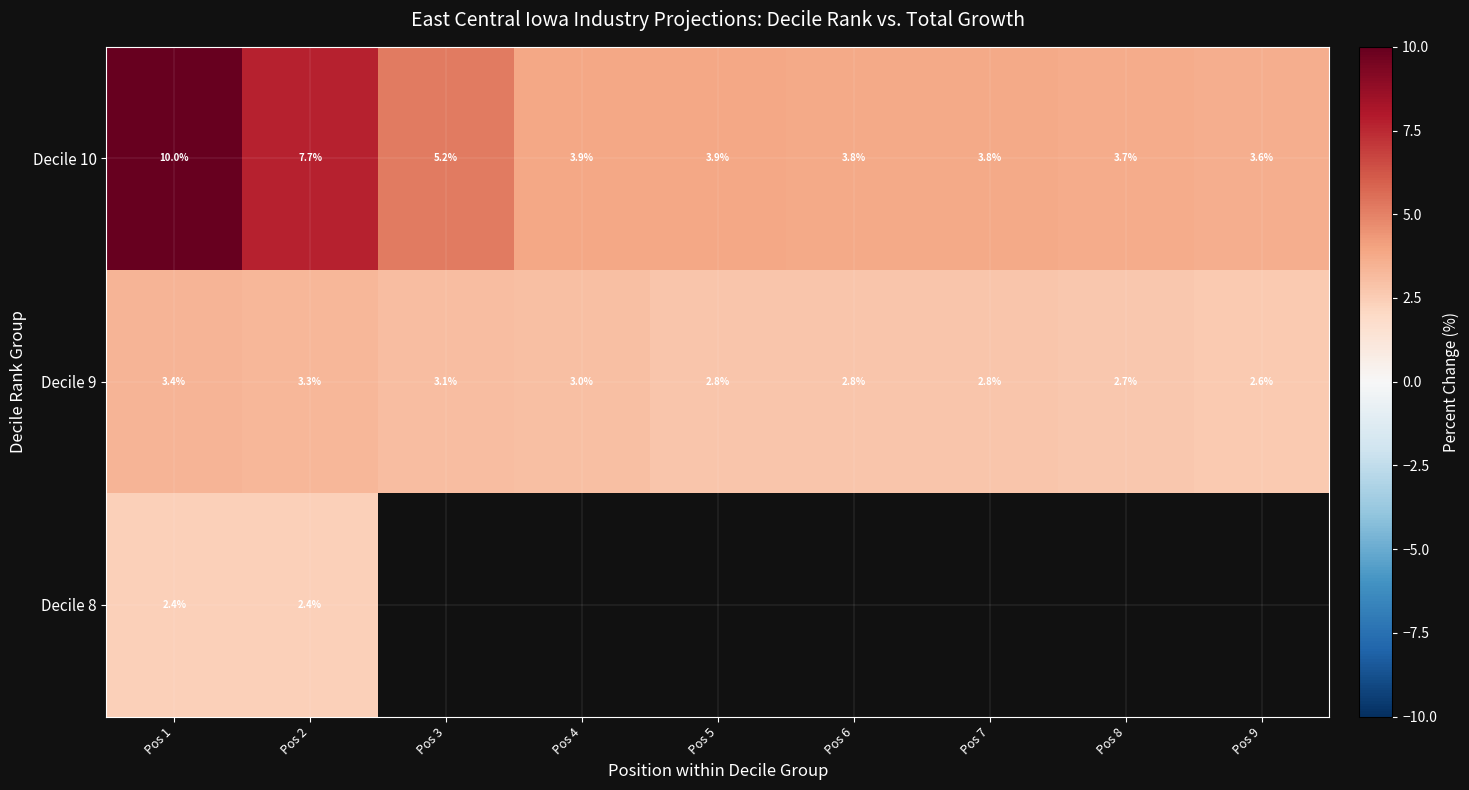

What is the difference between the maximum and minimum values in the Decile 10 series?

6.4